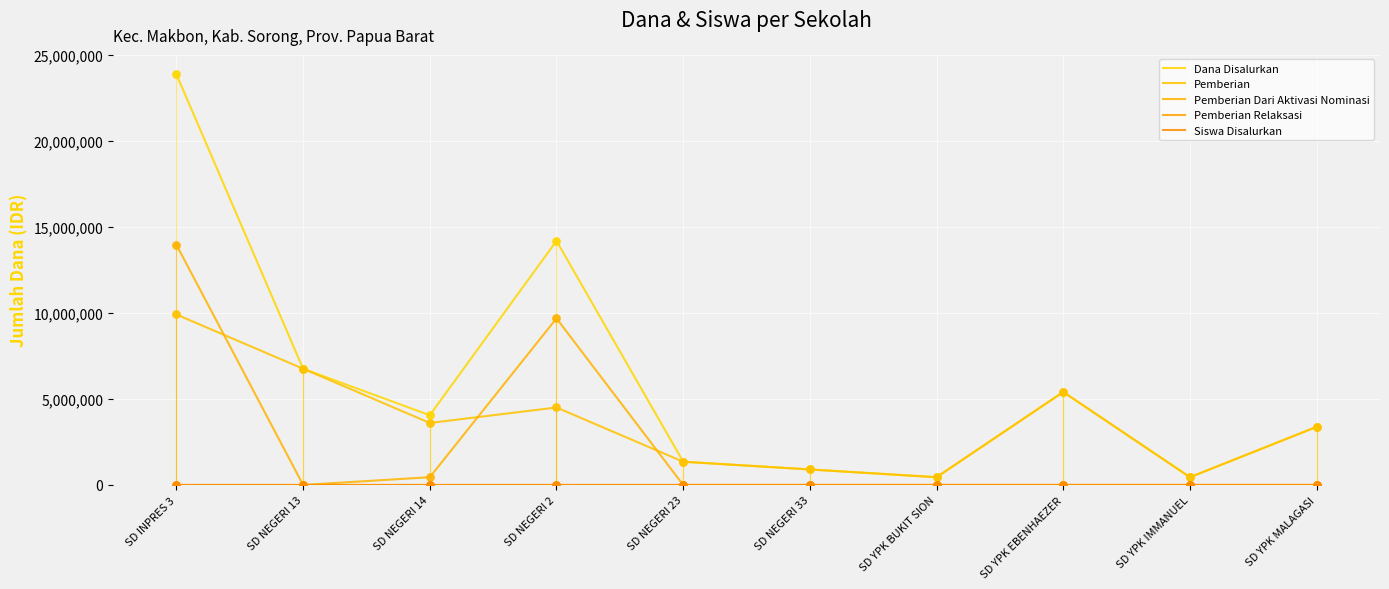

Does the chart have visible grid lines?

Yes